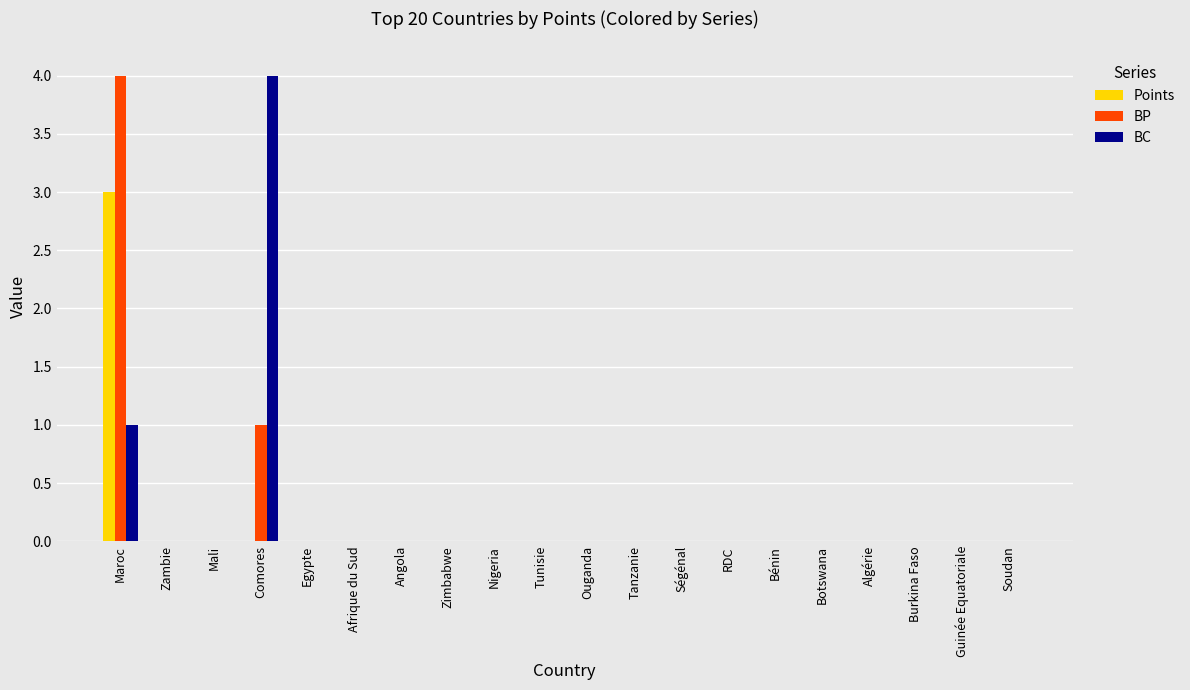

At which category is the sum across all series the highest?

Maroc